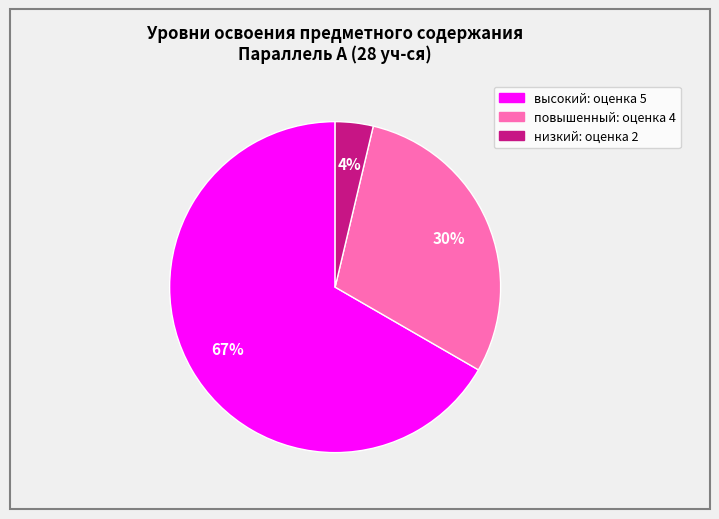

How many segments does this pie chart have?

3